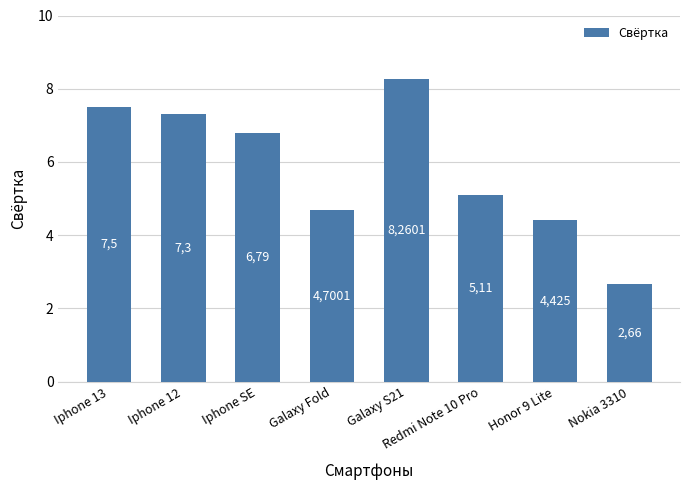

Approximately how many times larger is the value at Iphone SE compared to Redmi Note 10 Pro?

1.3